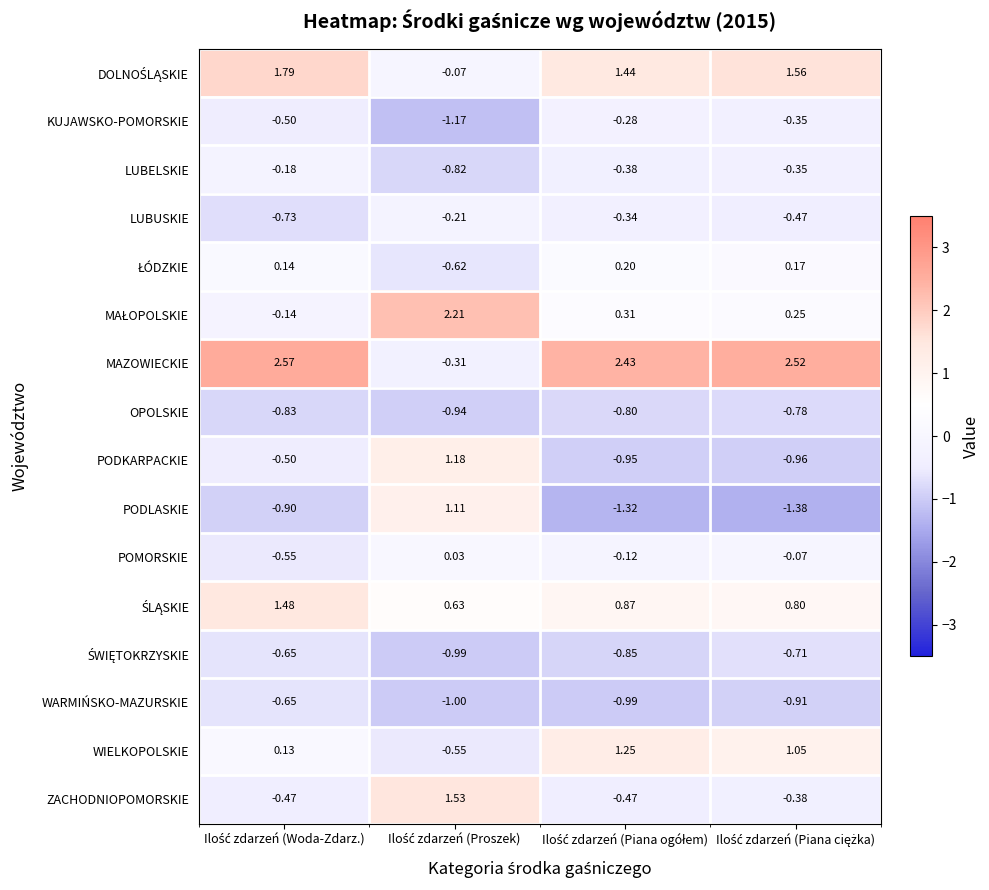

How many data points does each series have?

4